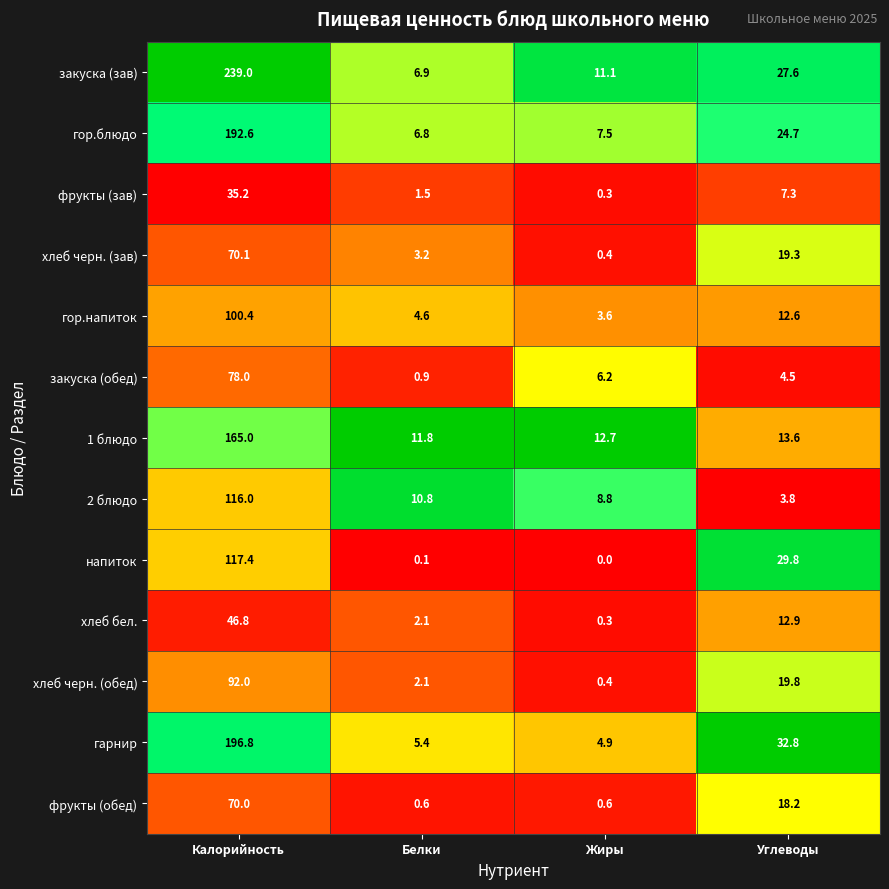

At which category is the sum across all series the highest?

Калорийность